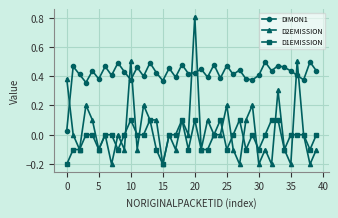

What are all the series names shown in the legend?

DIMON1, D2EMISSION, D1EMISSION